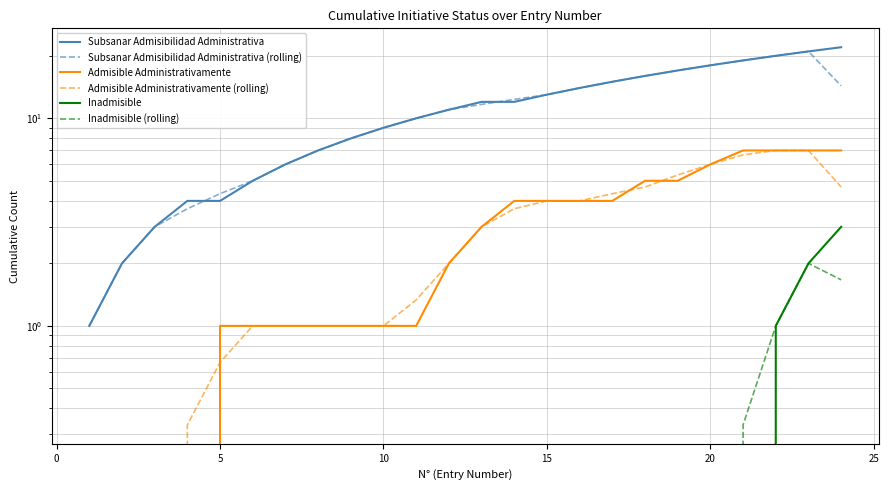

Is the value of Inadmisible (rolling) at 22 greater than the value of Subsanar Admisibilidad Administrativa (rolling) at 12?

No